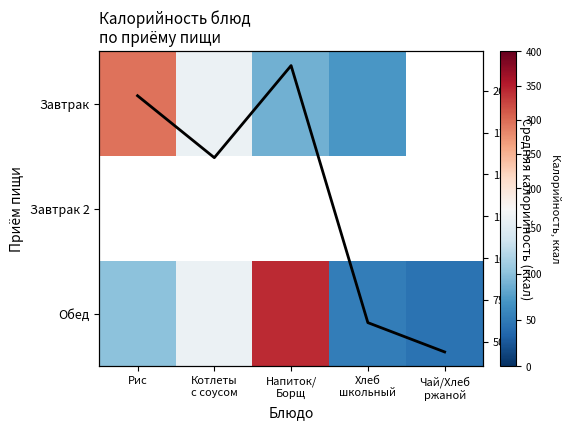

Which series has the largest total across all categories?

Обед